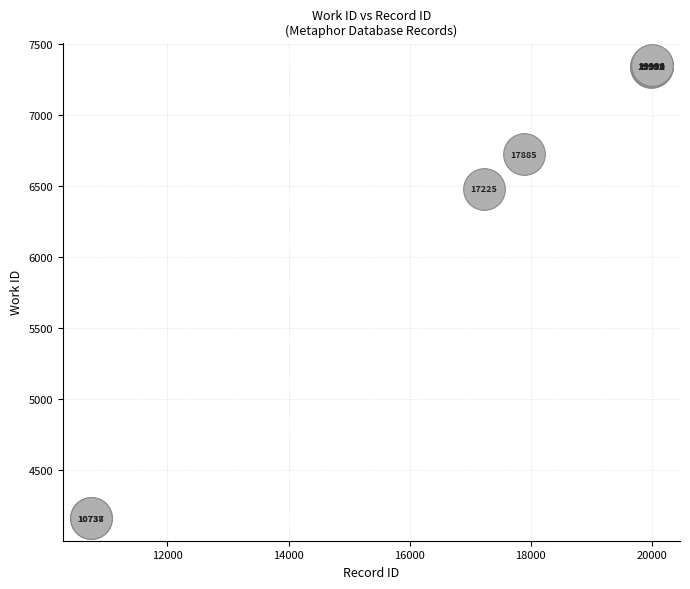

What Y value in the scatter plot is closest to 5754?

6478